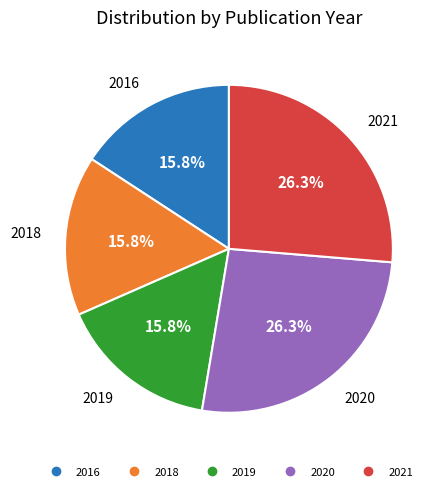

Is there a majority slice in this chart?

No